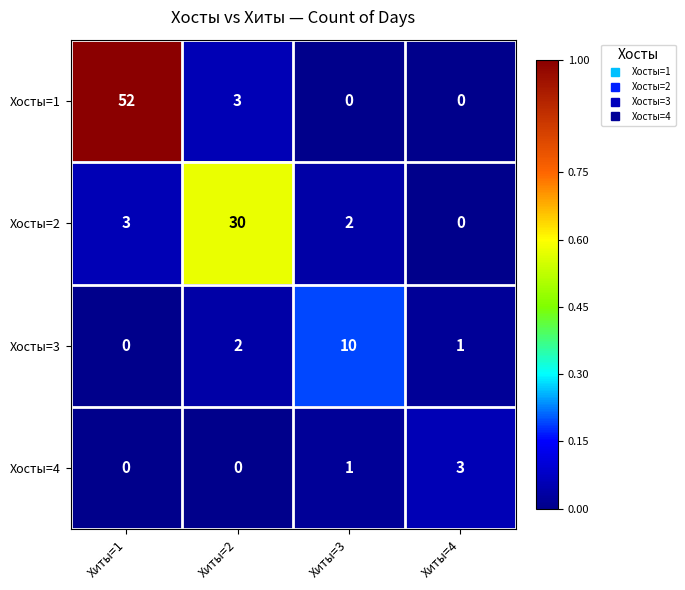

Rank the series by their average value, from highest to lowest.

Хосты=1, Хосты=2, Хосты=3, Хосты=4